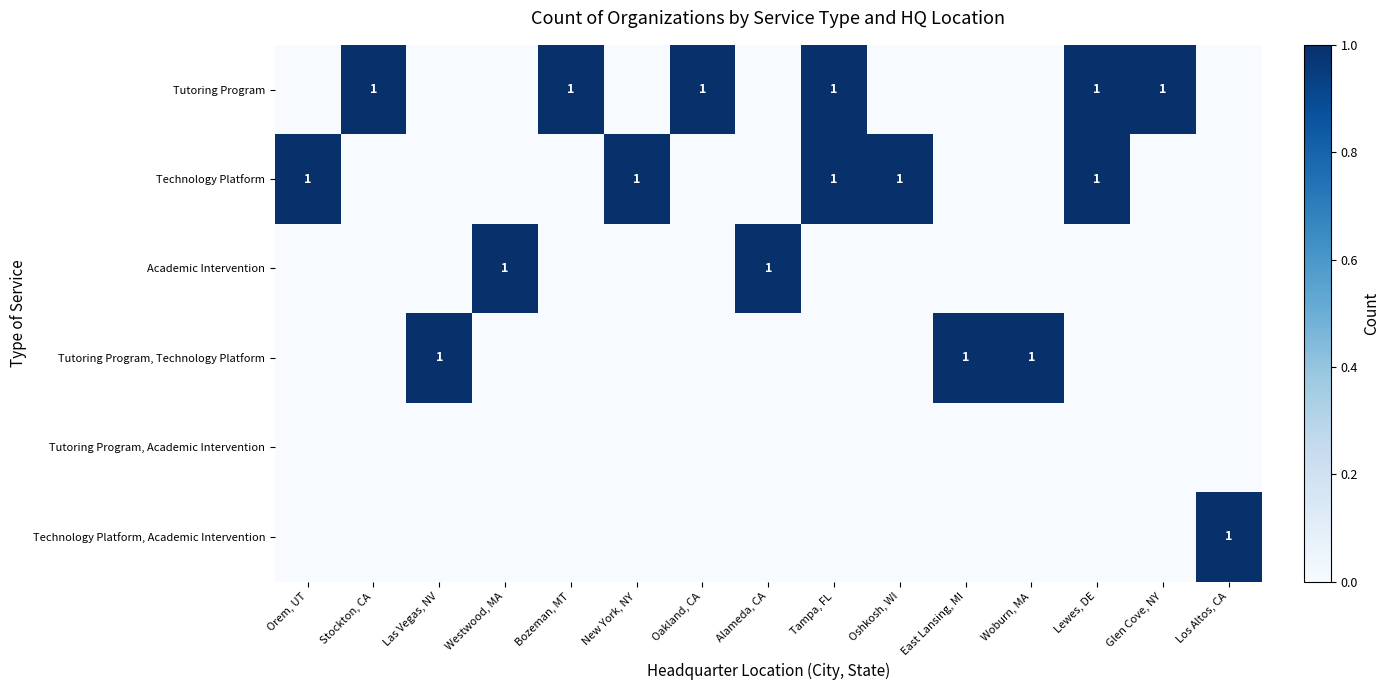

At how many categories does at least one series exceed 0?

15